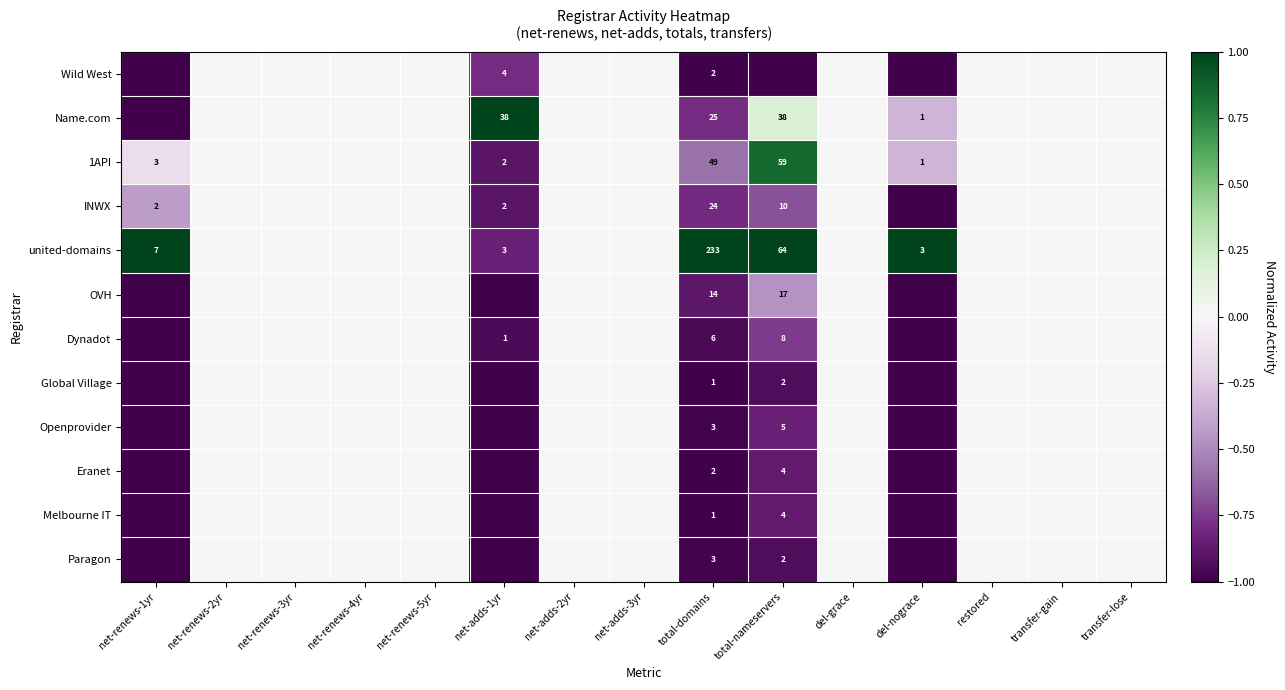

The 1API series shows 2 at net-renews-1yr. True or false?

False